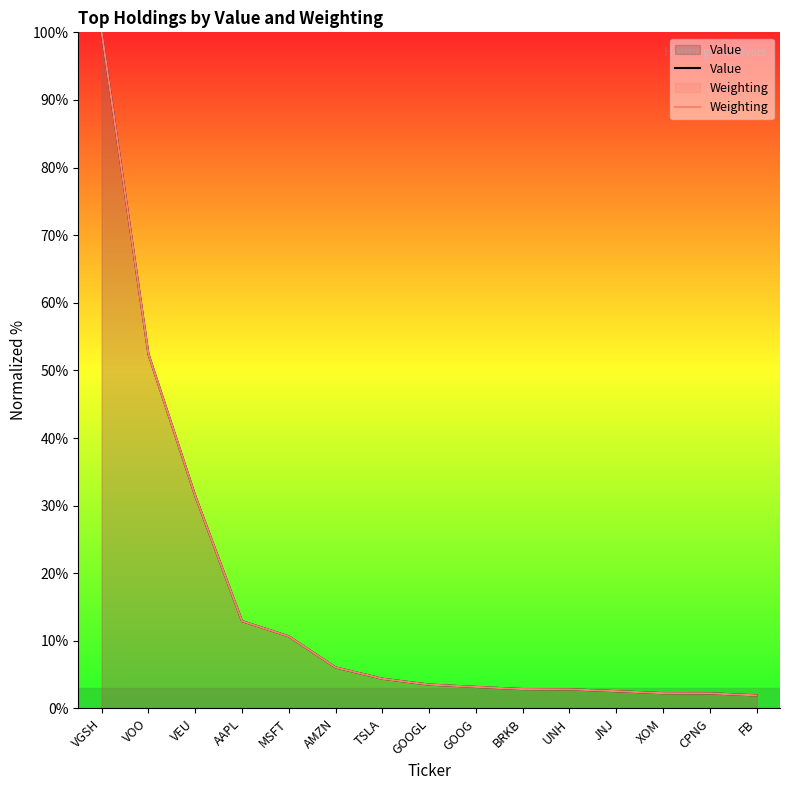

At which label does Weighting first exceed 3?

VGSH